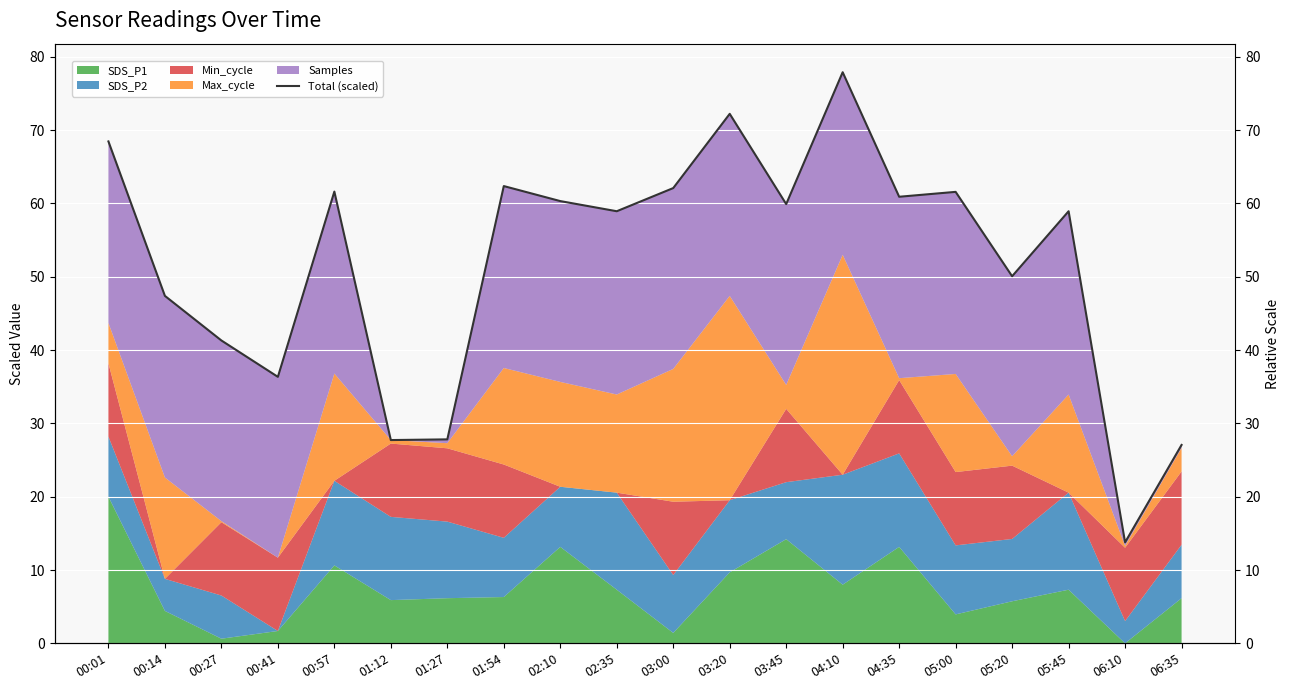

What is the value of the 9th point from the left?

60.3